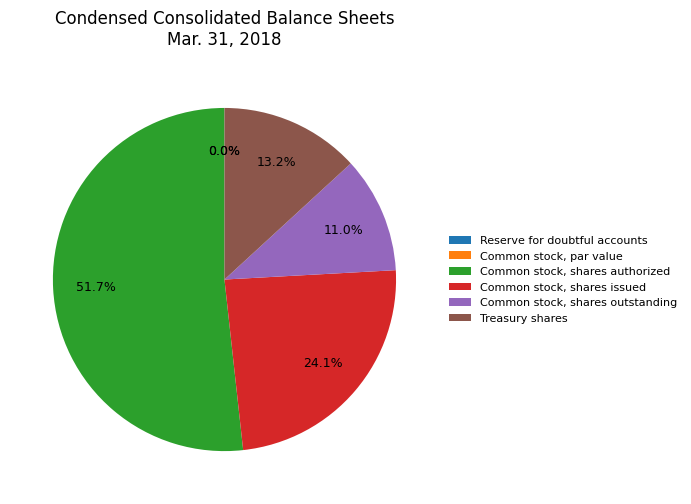

What is the largest slice in the pie chart?

Common stock, shares authorized